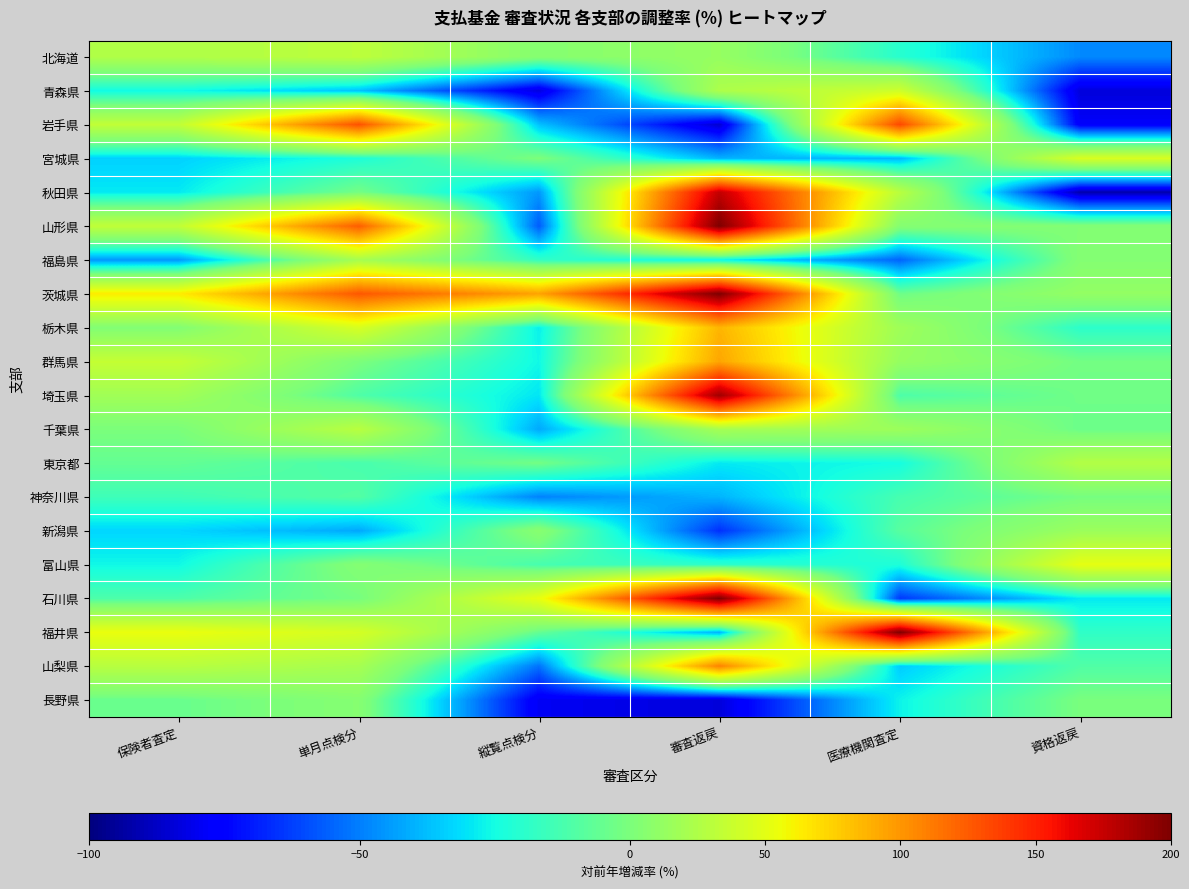

At how many categories does at least one series exceed 83?

4